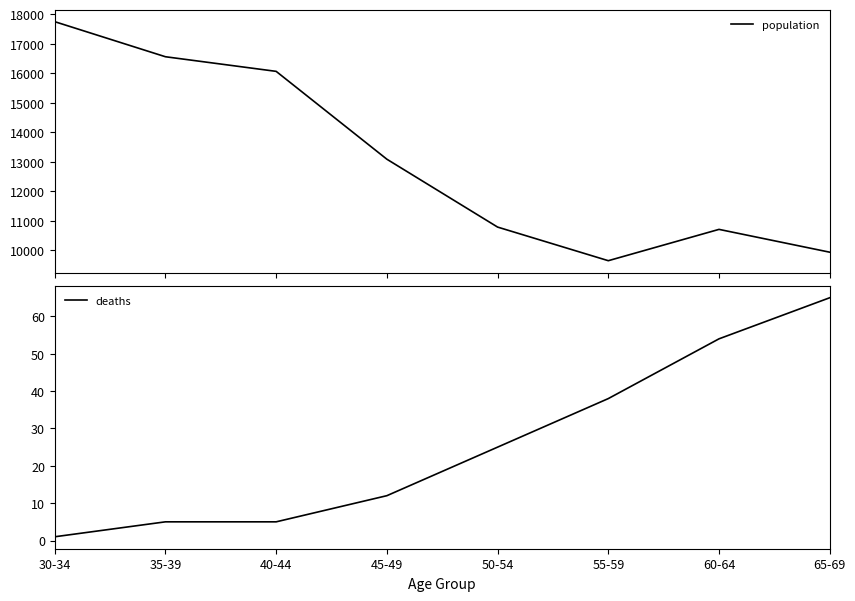

Between 55-59 and 60-64, which series saw the biggest shift?

population